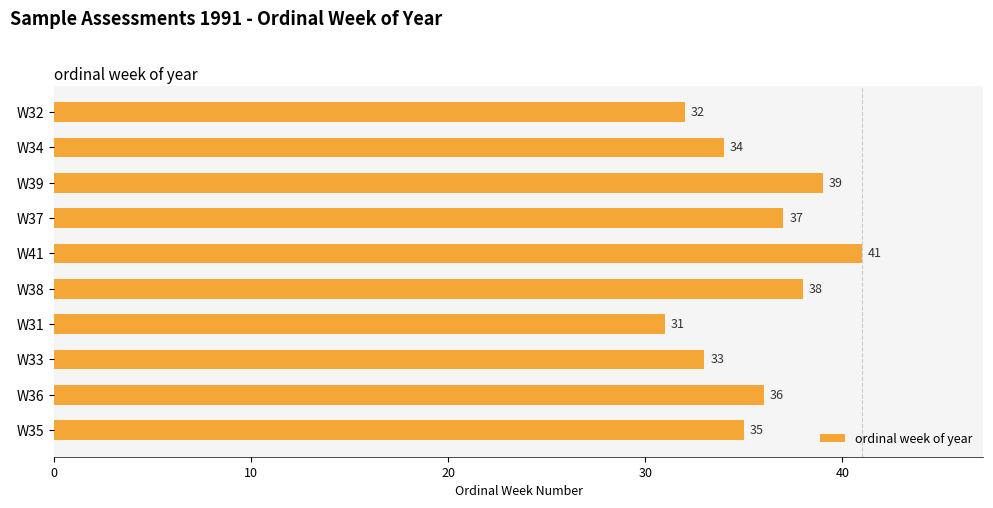

Rank the categories by value from lowest to highest.

W31, W32, W33, W34, W35, W36, W37, W38, W39, W41